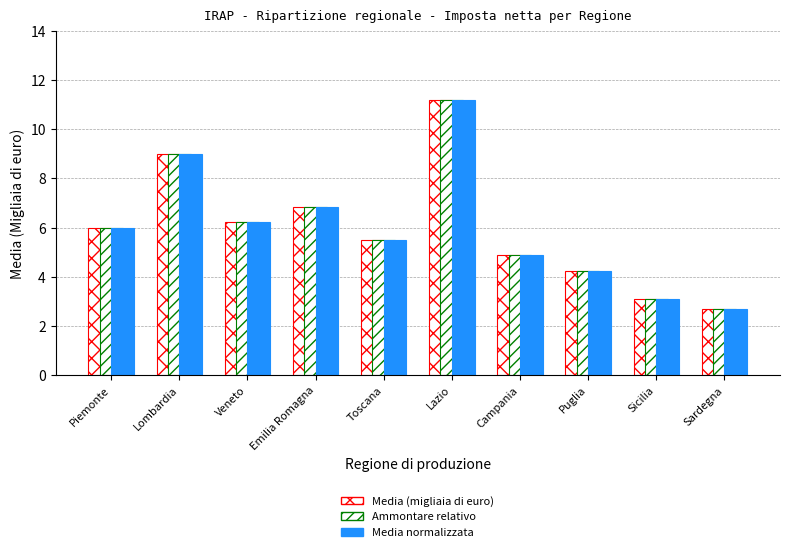

Is the value of Media normalizzata at Piemonte greater than the value of Ammontare relativo at Puglia?

Yes